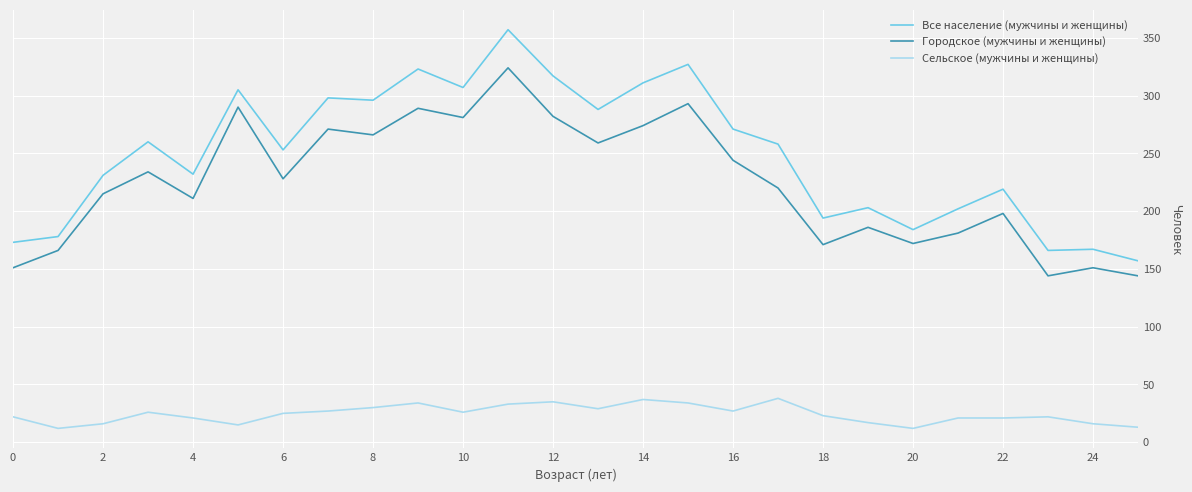

Is this an area chart (filled region under the line)?

No